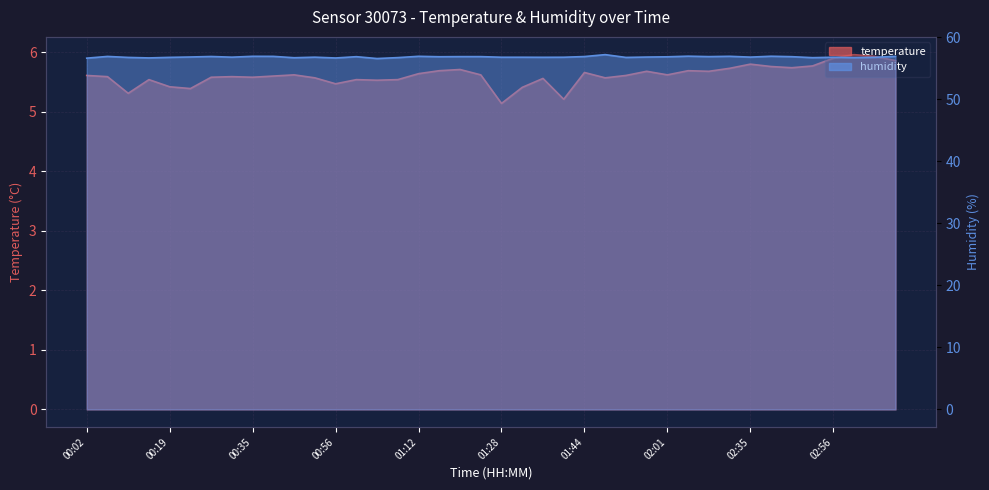

At how many categories does at least one series exceed 45?

40